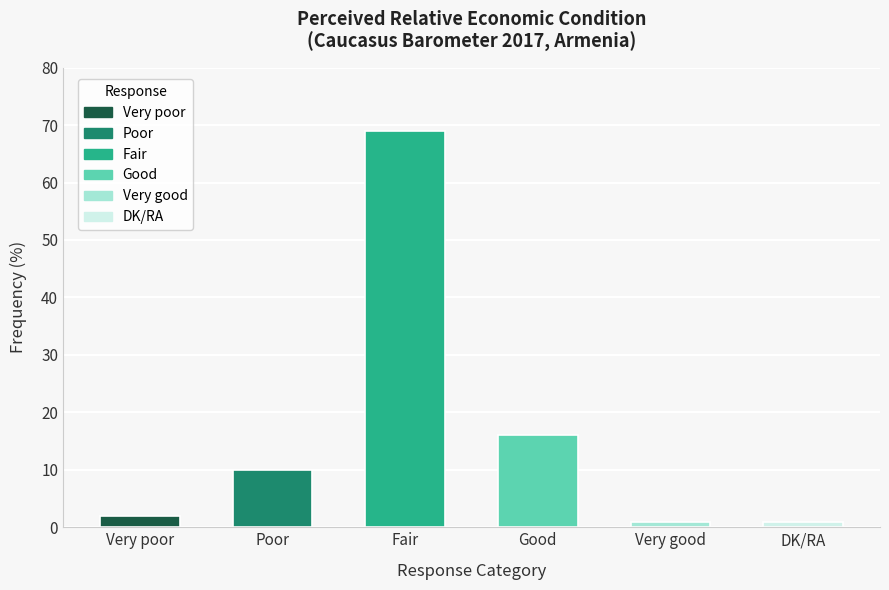

What is the change in value from Very poor to Poor?

+8